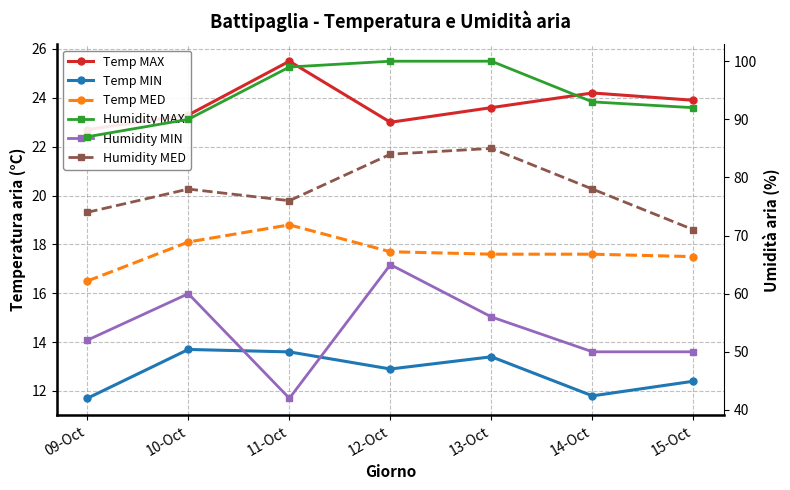

What is the minimum value shown in the chart?

11.7